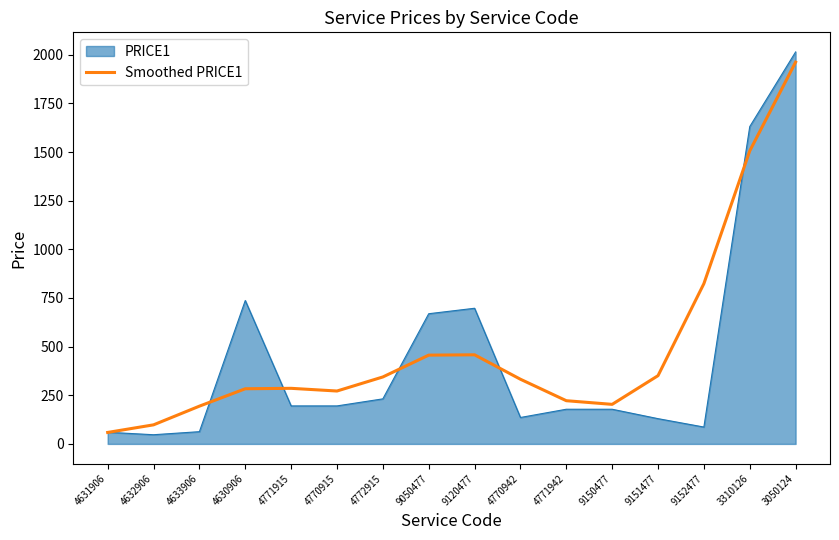

What is the difference between the highest and lowest values at 4770942?

196.5